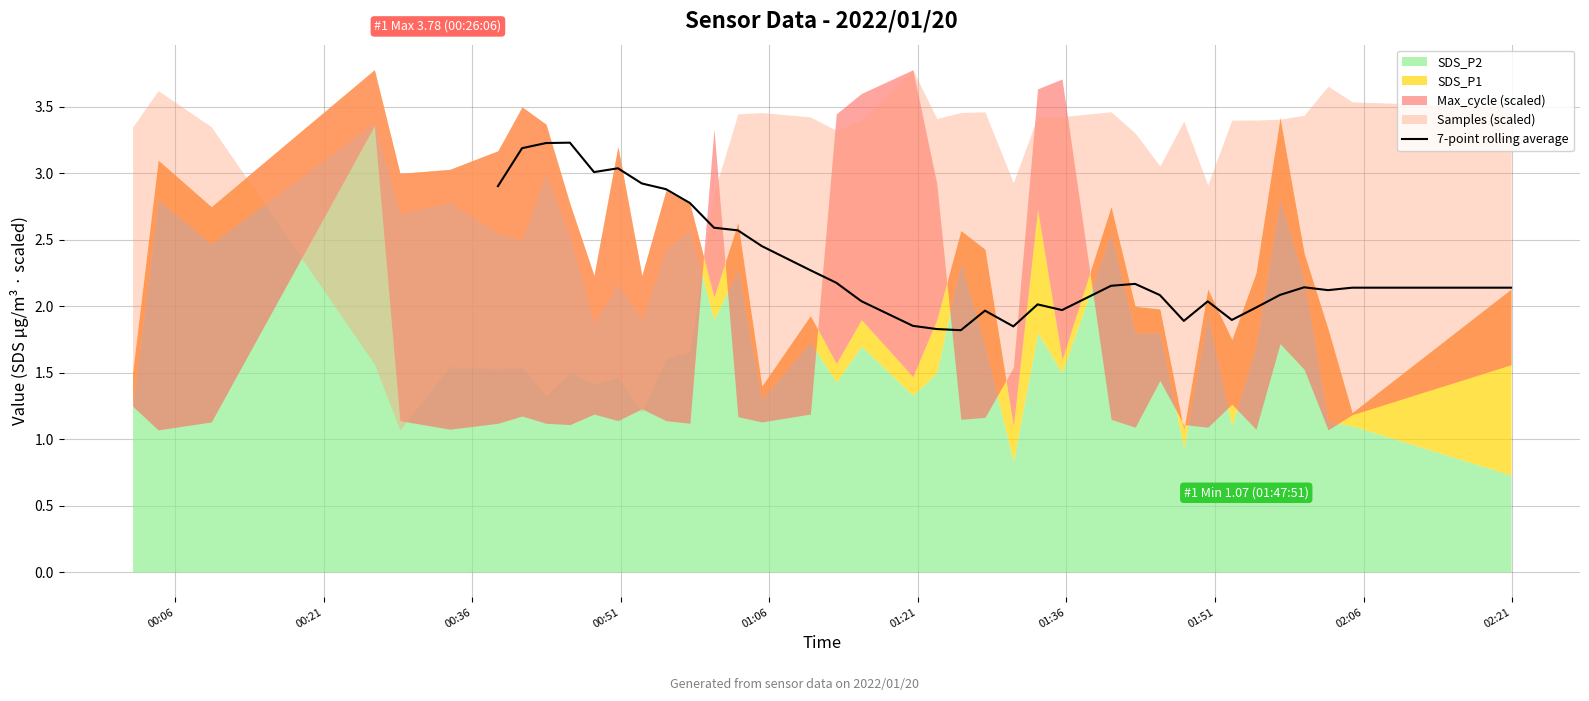

The chart shows a value of 3.2 at 00:21. True or false?

True